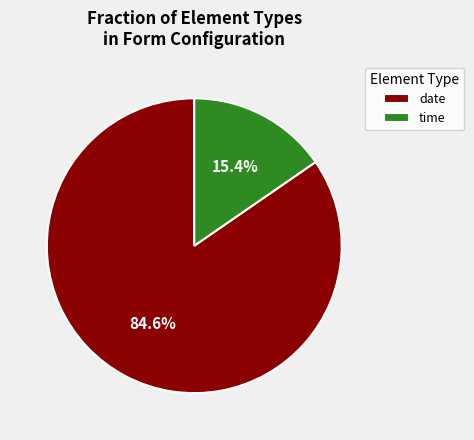

Is date the majority of the pie?

Yes